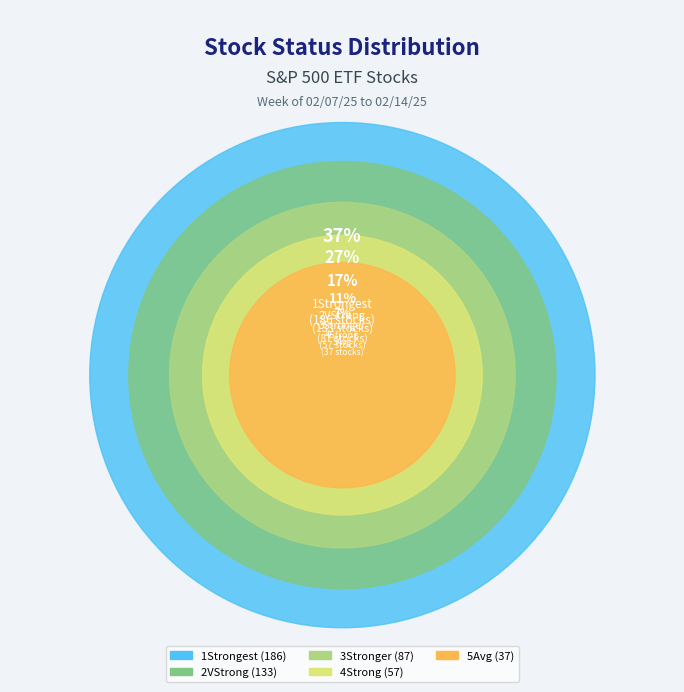

To the nearest percent, what is the difference between the largest and smallest slice percentages?

30%